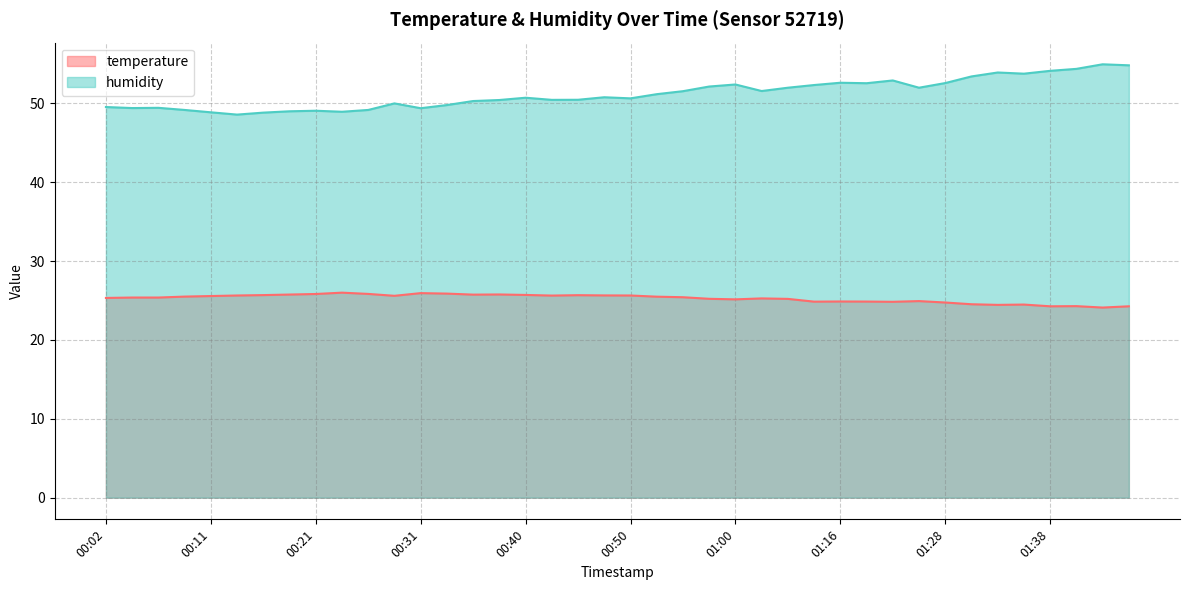

What is the label of the 36th point from the right?

00:11